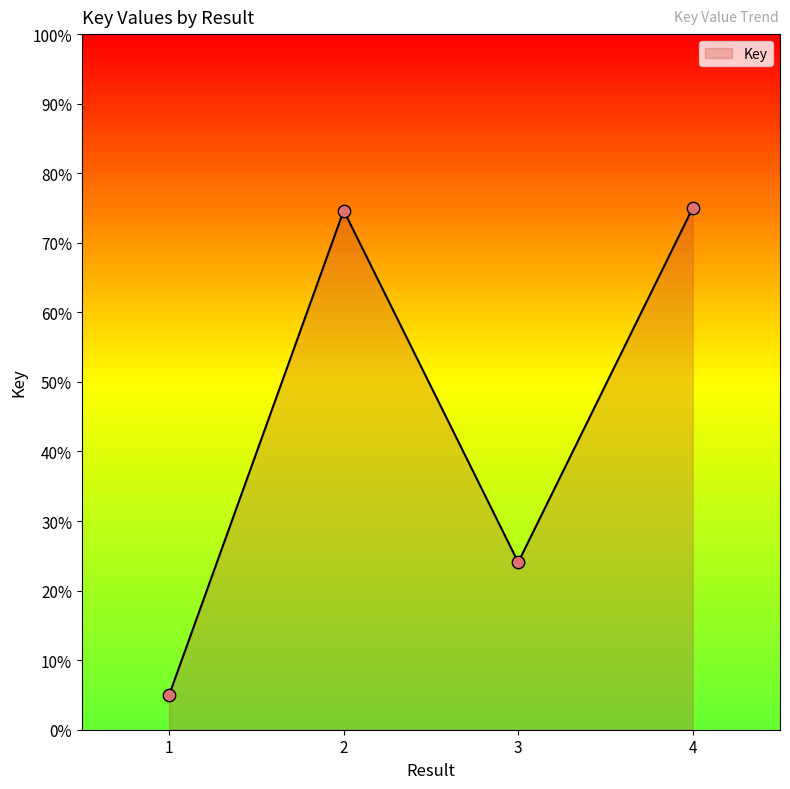

Between 2 and 1, which is larger?

2